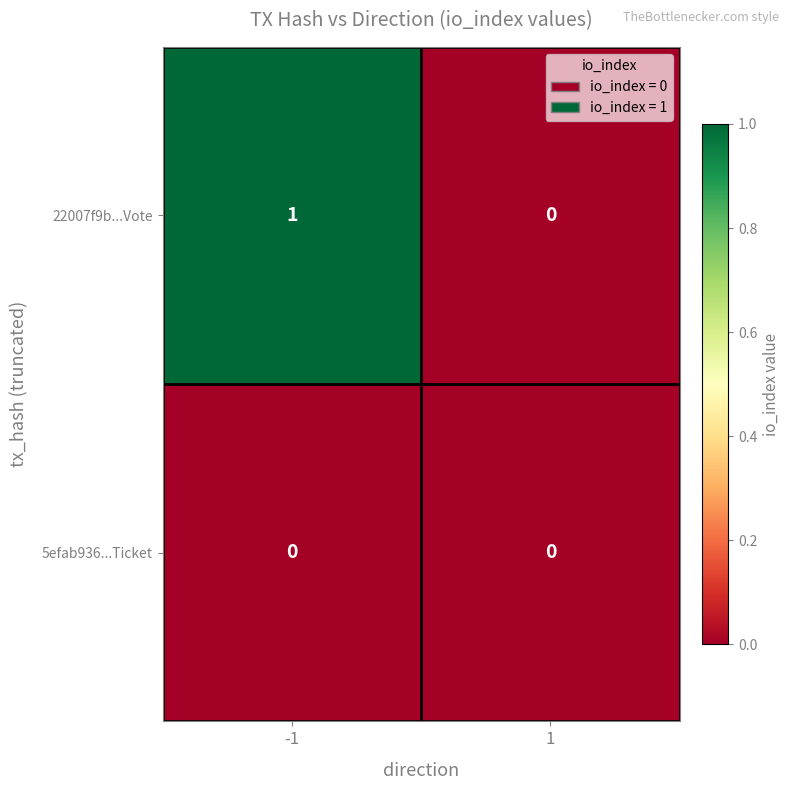

Which series changed the most between -1 and 1?

22007f9b...Vote